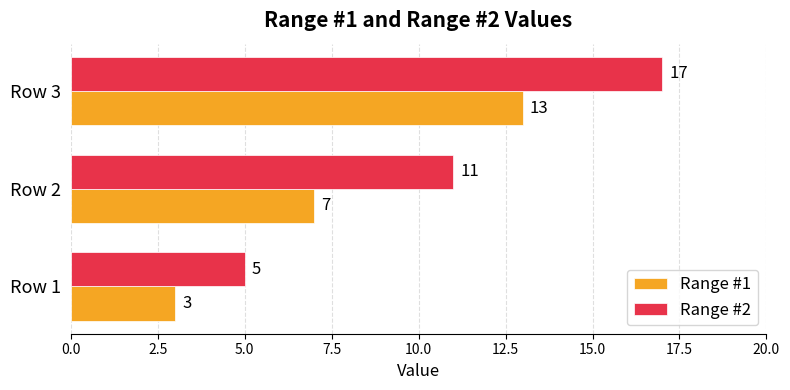

How many values in the Range #1 series are below 7?

1